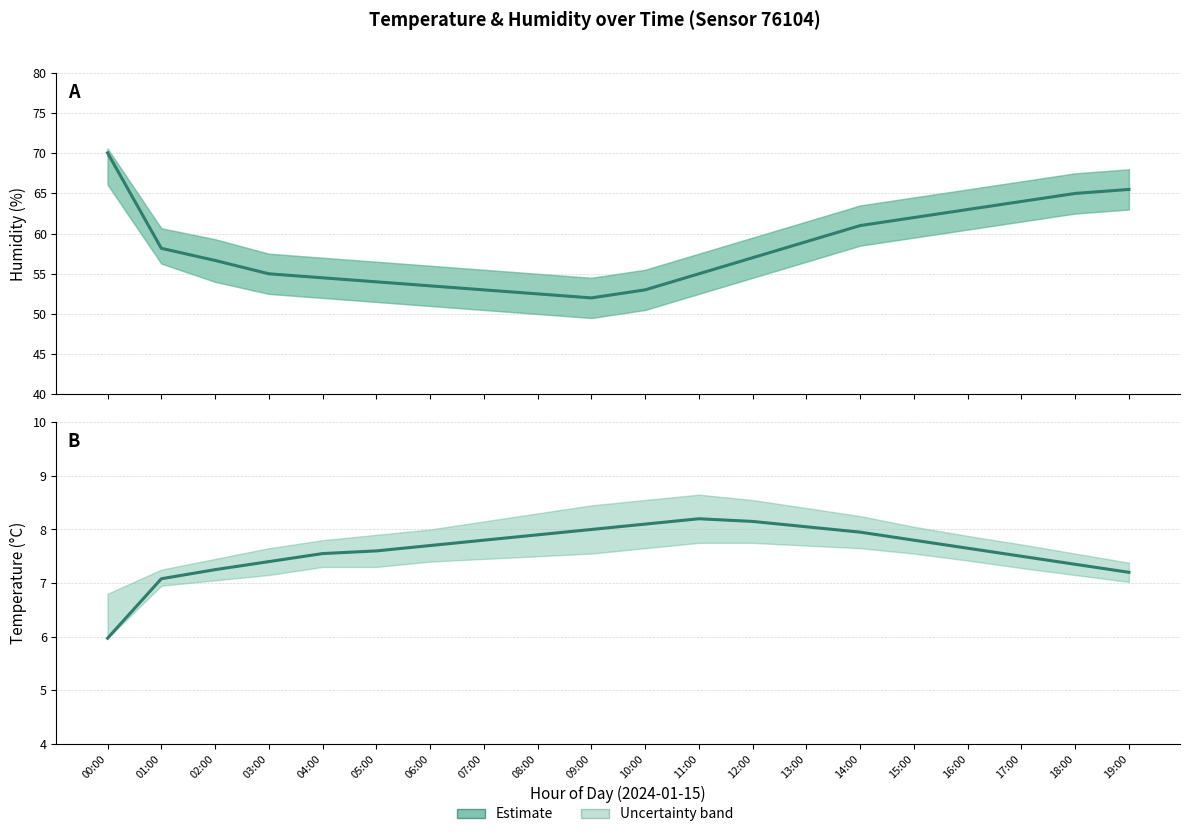

How many categories are shown in the chart?

20